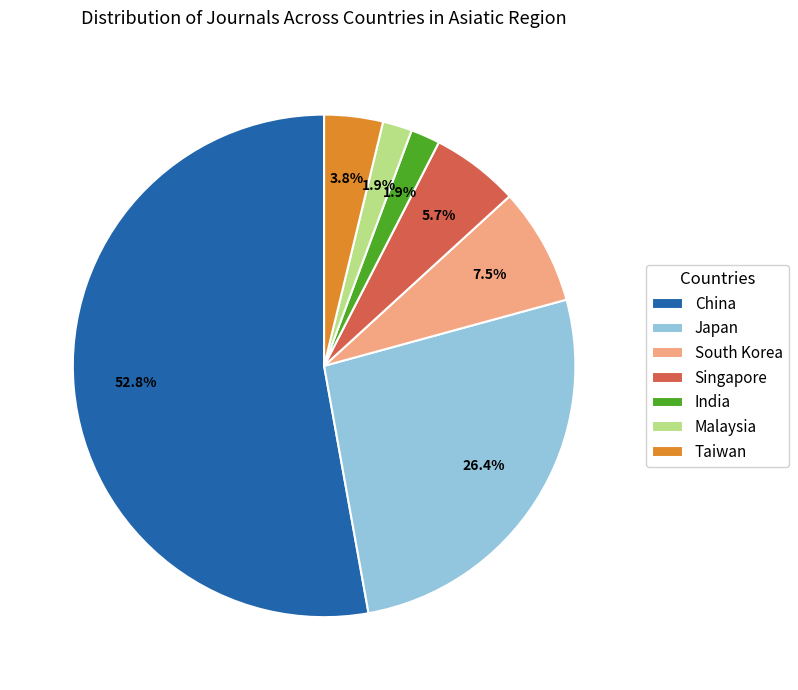

To the nearest percent, what is the combined percentage of China and Malaysia?

55%